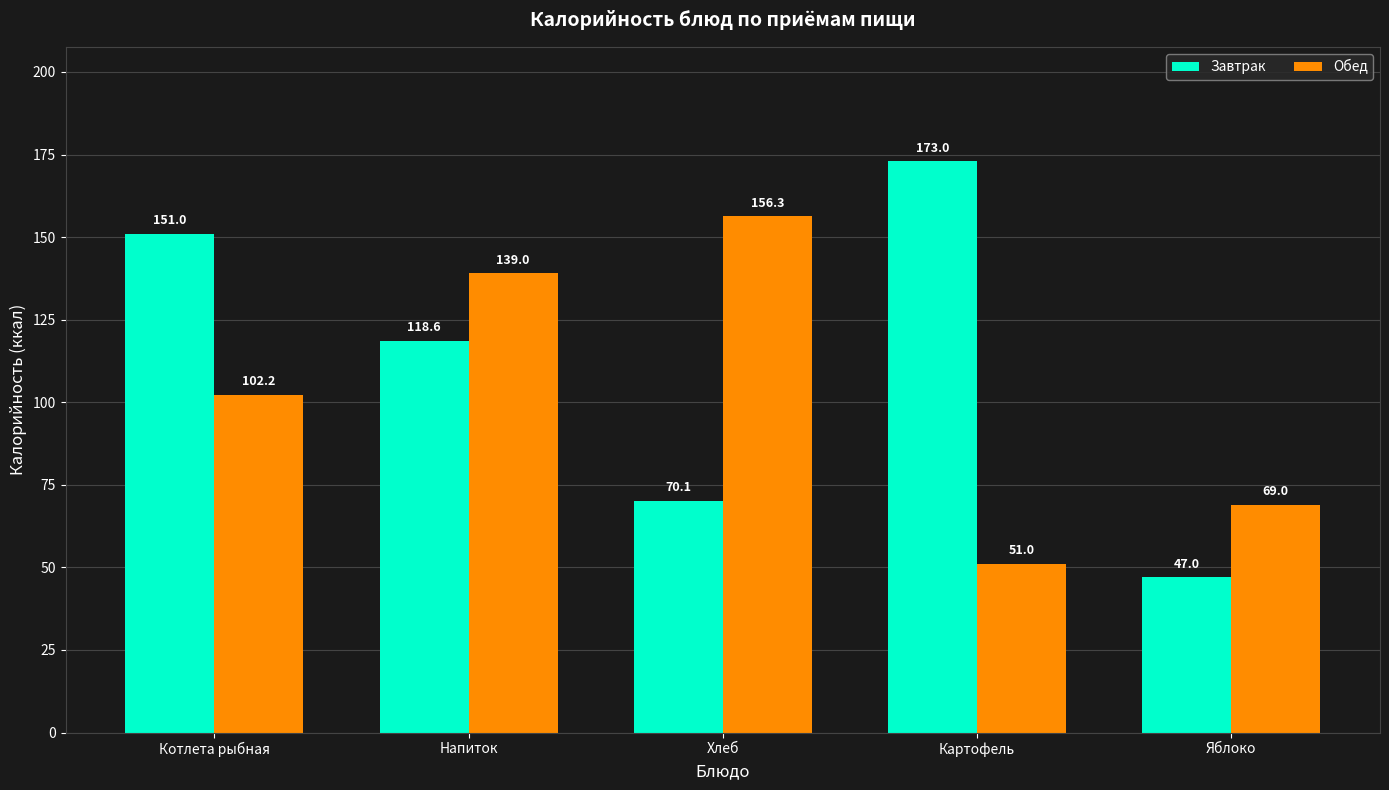

What are all the series names shown in the legend?

Завтрак, Обед